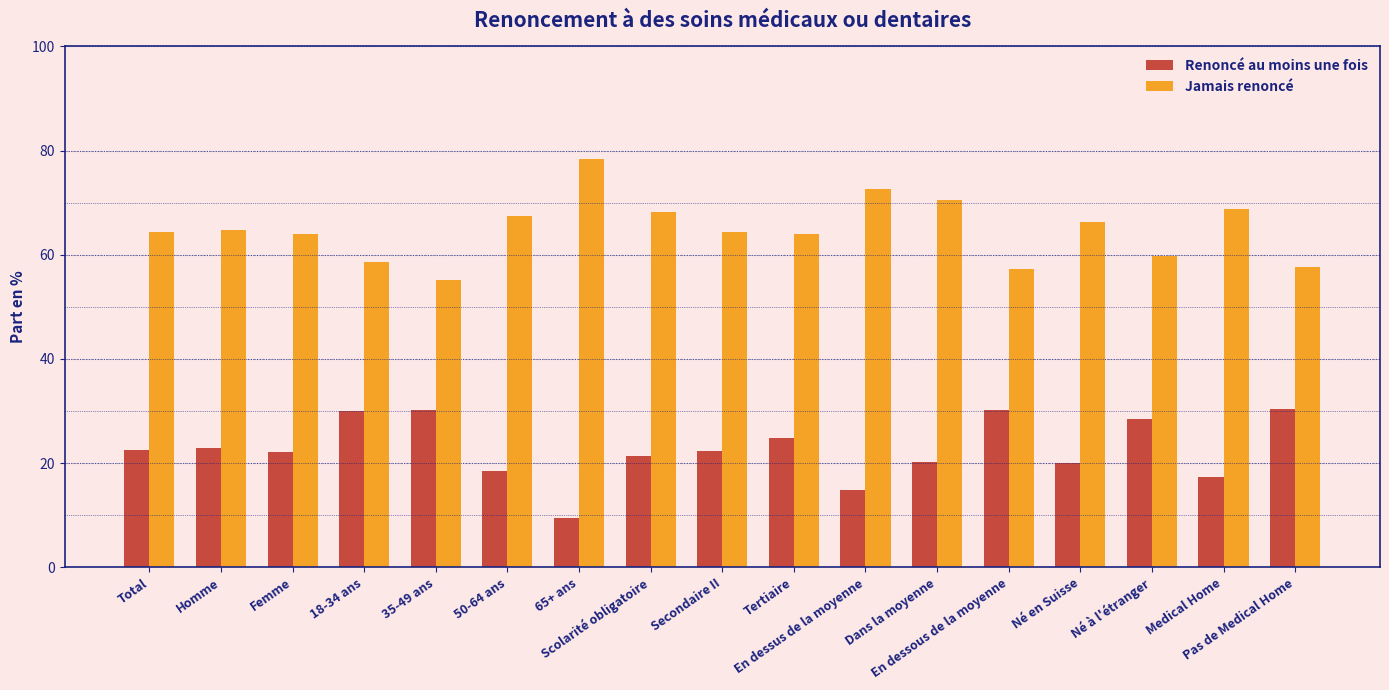

List the series in order of their overall mean, lowest first.

Renoncé au moins une fois, Jamais renoncé